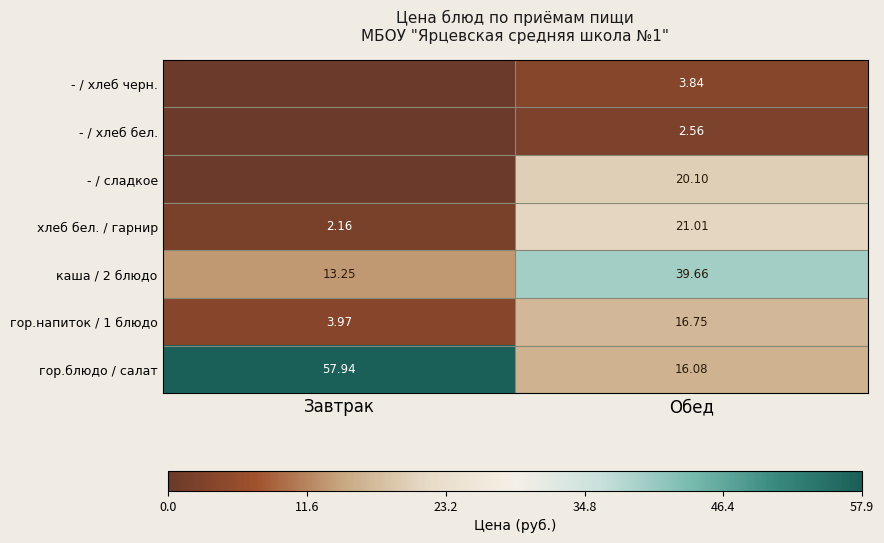

How many data points in хлеб бел. / гарнир are less than 21?

1